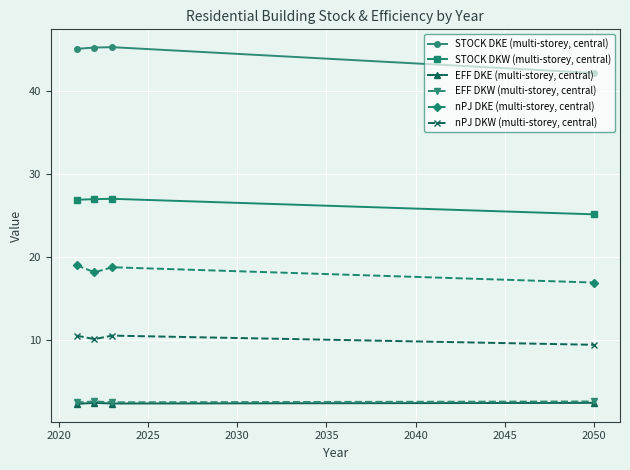

What is the sum of all nPJ DKW (multi-storey, central) values?

40.8